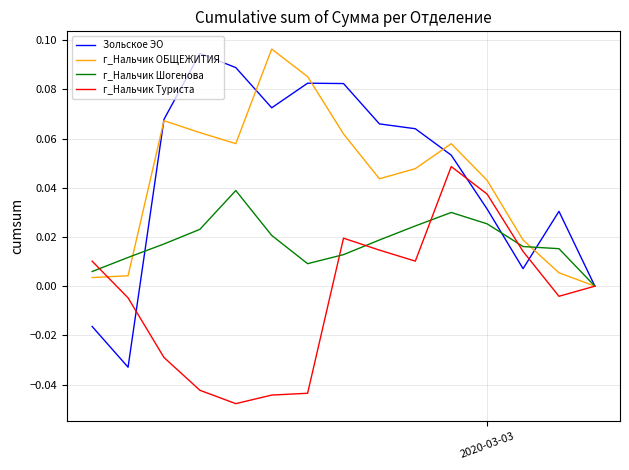

True or false: г_Нальчик Туриста and Зольское ЭО intersect in this chart.

True